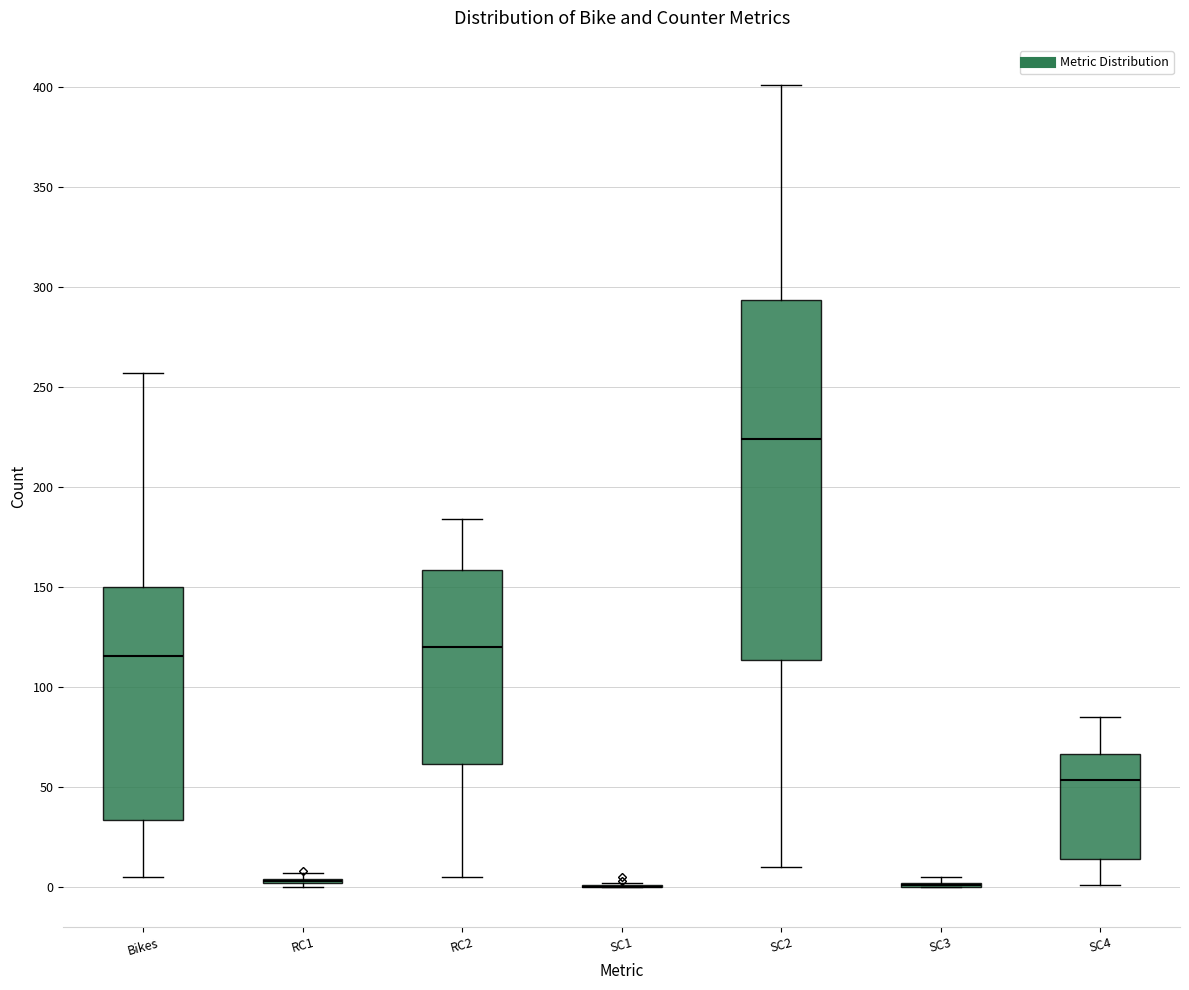

Reading left to right, read every box against the y-axis: the position of its median line, the range the box covers, and the ends of its whiskers. The values are not printed on the chart, so give them approximately, as read against the axis.

Bikes: median 115, box 35 to 150, whiskers 5 to 255
RC1: box collapsed to a line at 5, whiskers 0 to 5
RC2: median 120, box 60 to 160, whiskers 5 to 185
SC1: box collapsed to a line at 0, whiskers 0 to 0
SC2: median 225, box 115 to 295, whiskers 10 to 400
SC3: box collapsed to a line at 0, whiskers 0 to 5
SC4: median 55, box 15 to 65, whiskers 0 to 85